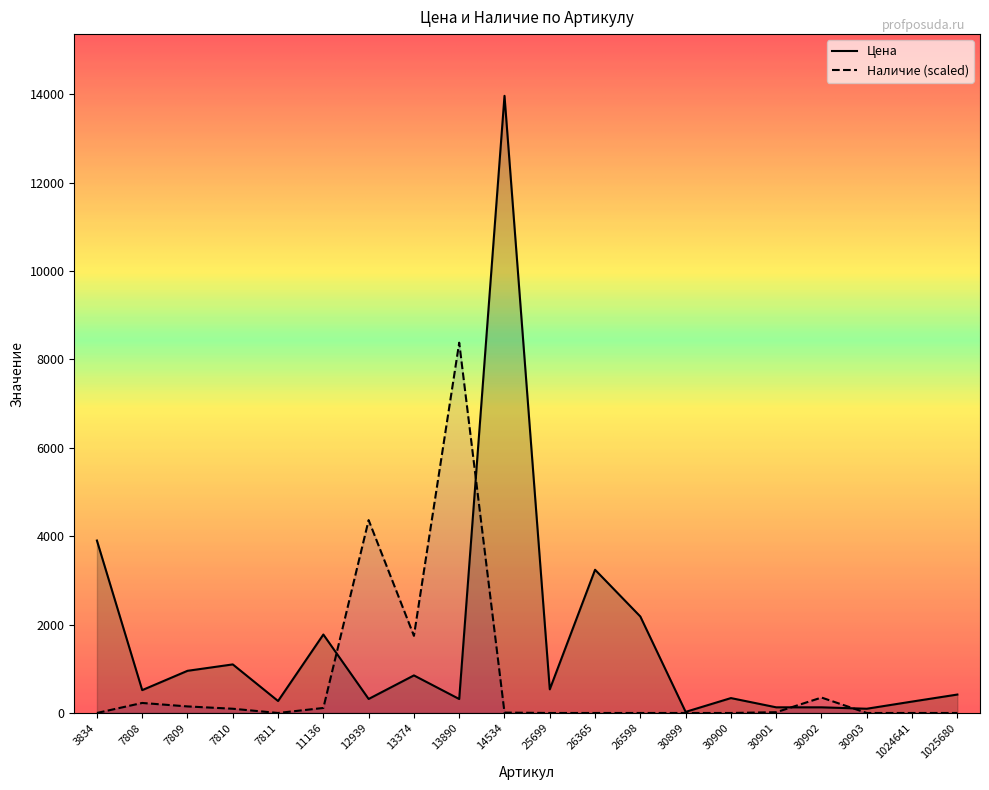

Rank the categories by Цена value from lowest to highest.

30899, 30903, 30901, 30902, 1024641, 7811, 13890, 12939, 30900, 1025680, 7808, 25699, 13374, 7809, 7810, 11136, 26598, 26365, 3834, 14534